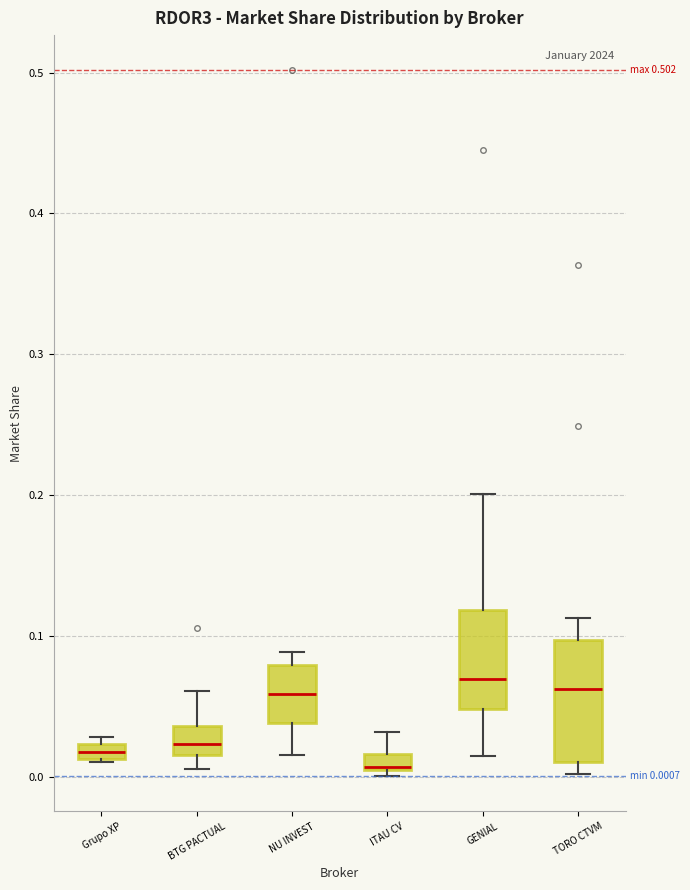

Comparing the boxes themselves (not the whiskers), which one is the tallest?

TORO CTVM